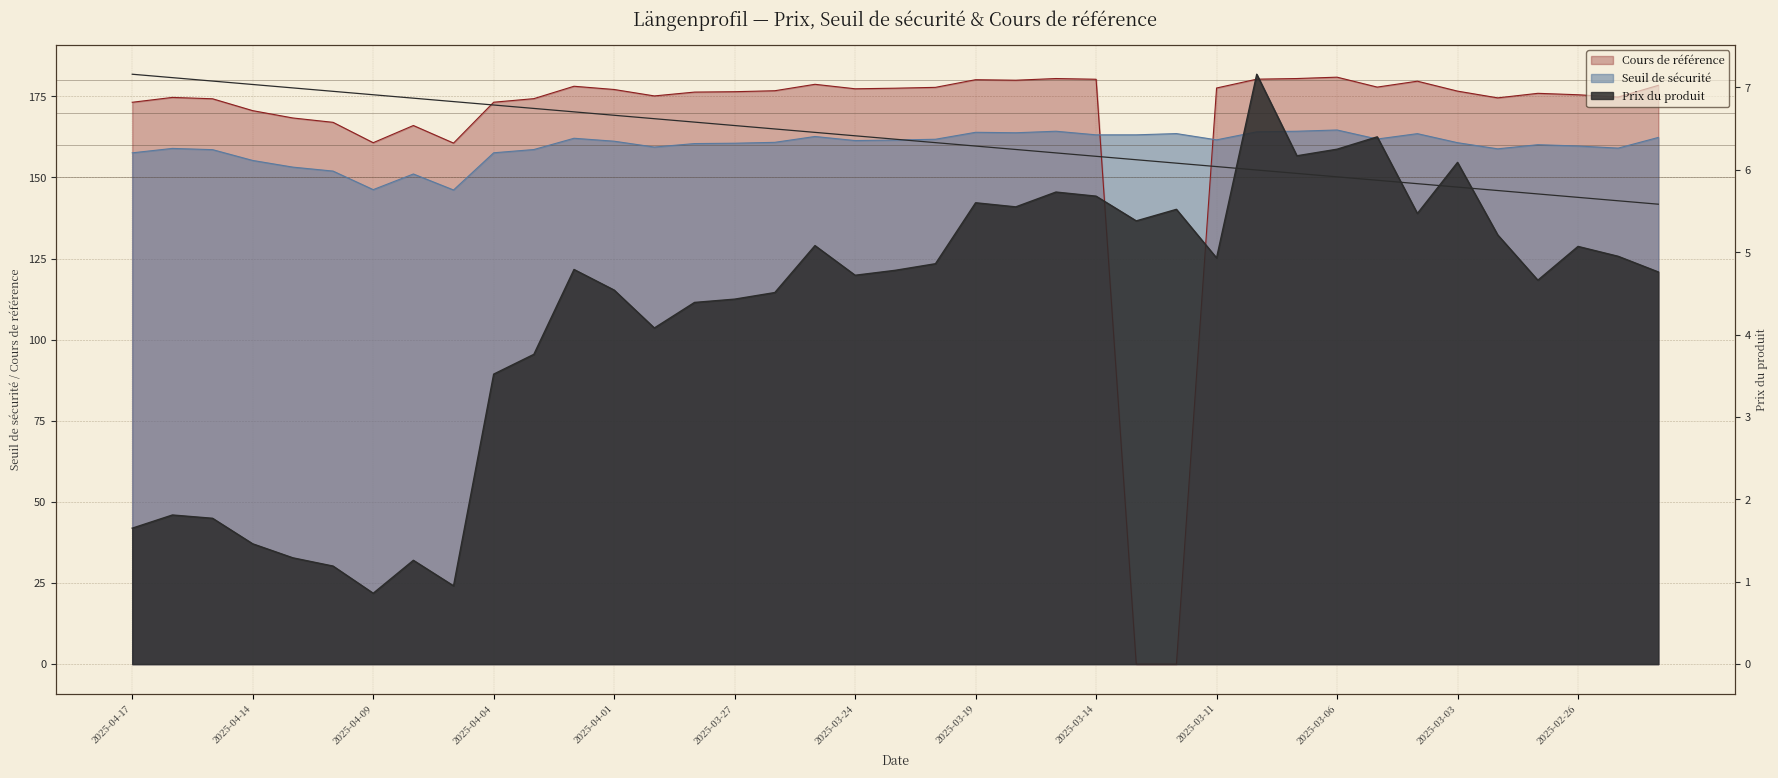

Between 2025-04-10 and 2025-04-04, which series saw the biggest shift?

Cours de référence